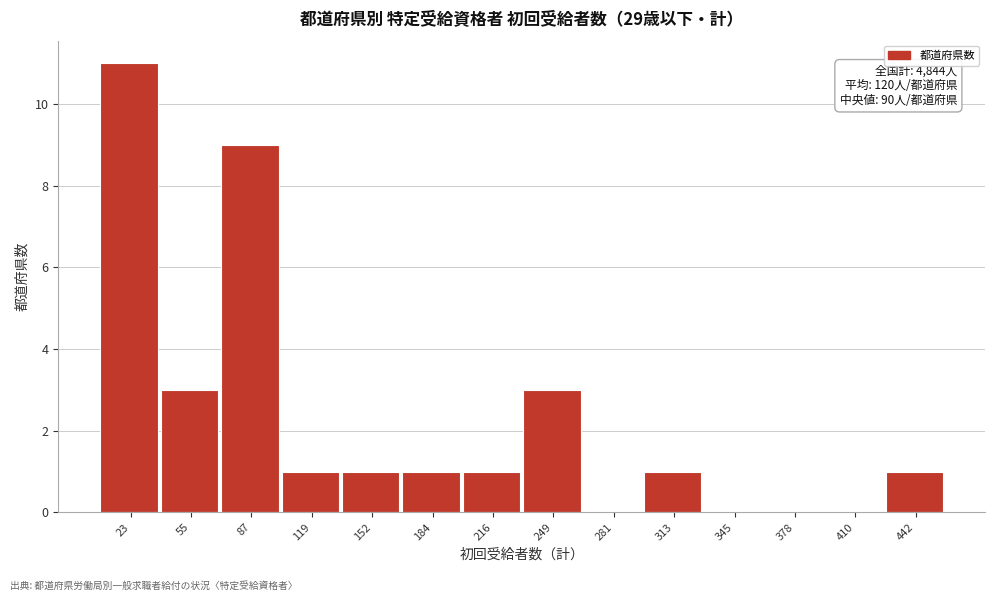

Reading left to right, what are all the values shown in this chart?

23=11	55=3	87=9	119=1	152=1	184=1	216=1	249=3	281=0	313=1	345=0	378=0	410=0	442=1